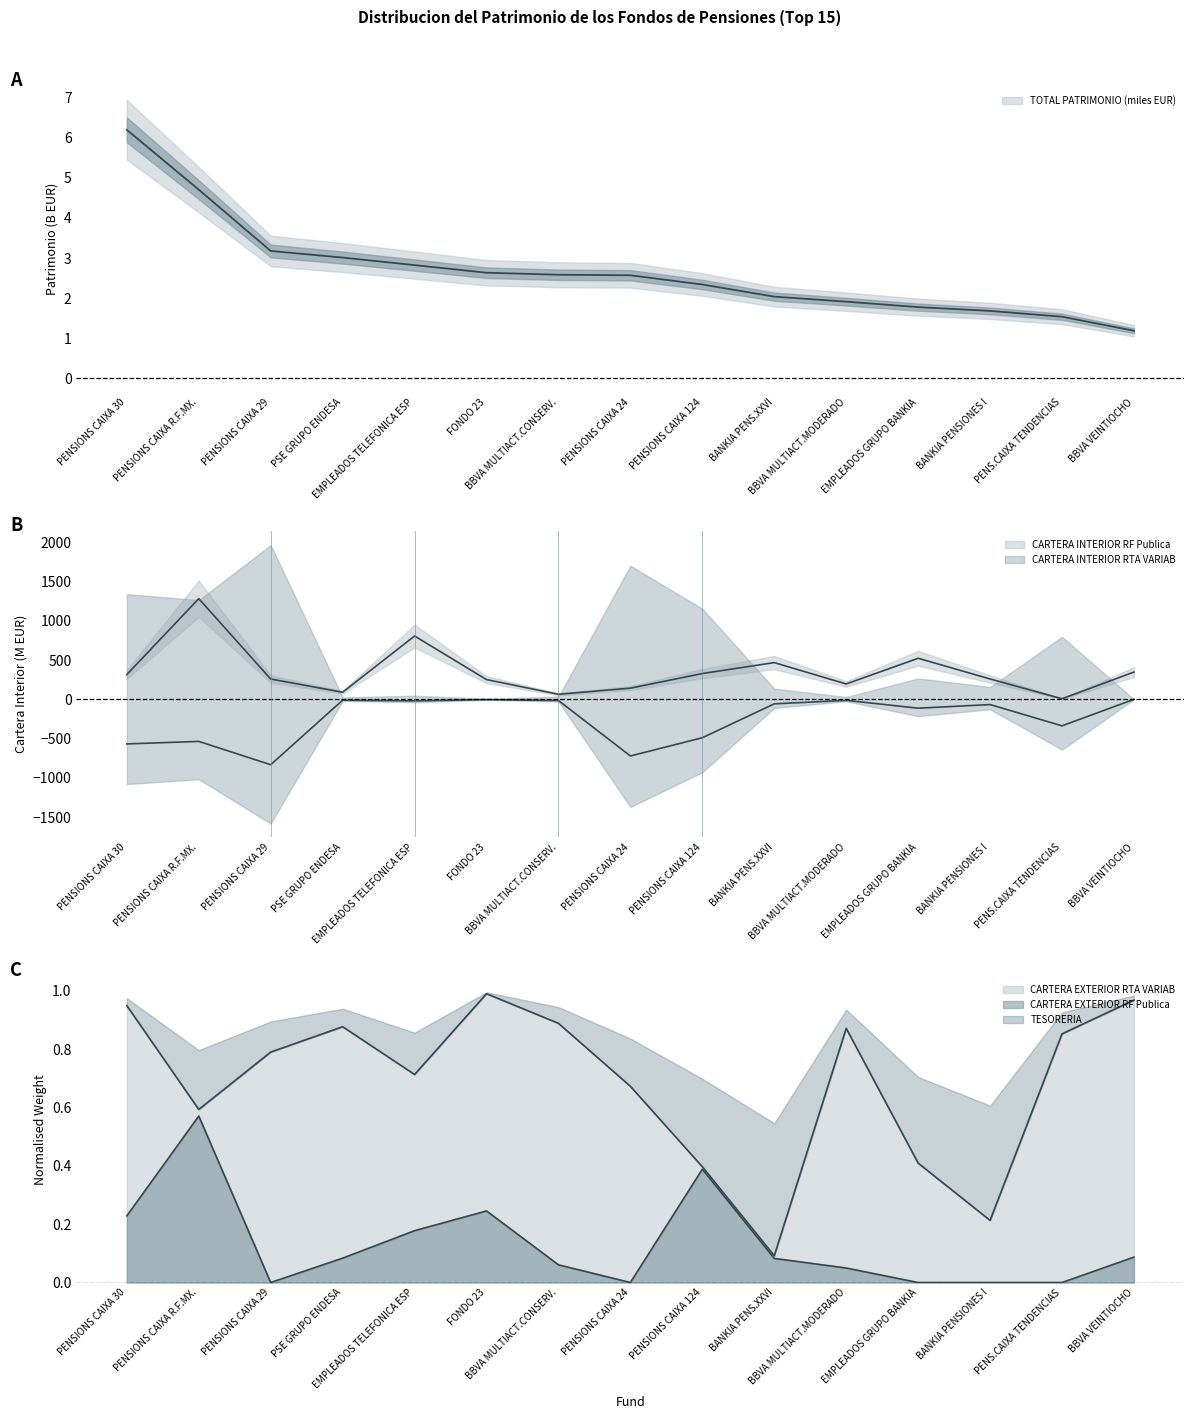

What is the difference between the CARTERA INTERIOR RTA VARIAB values at EMPLEADOS TELEFONICA ESP and FONDO 23?

15.9